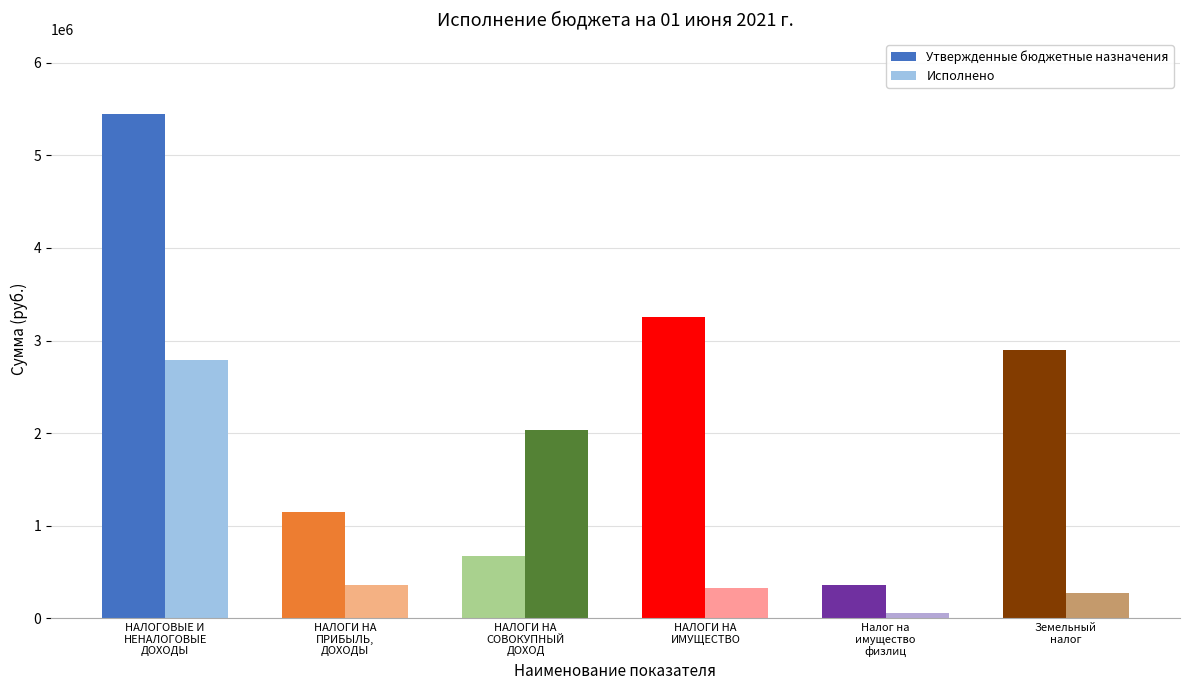

How many bars are there in each group?

2